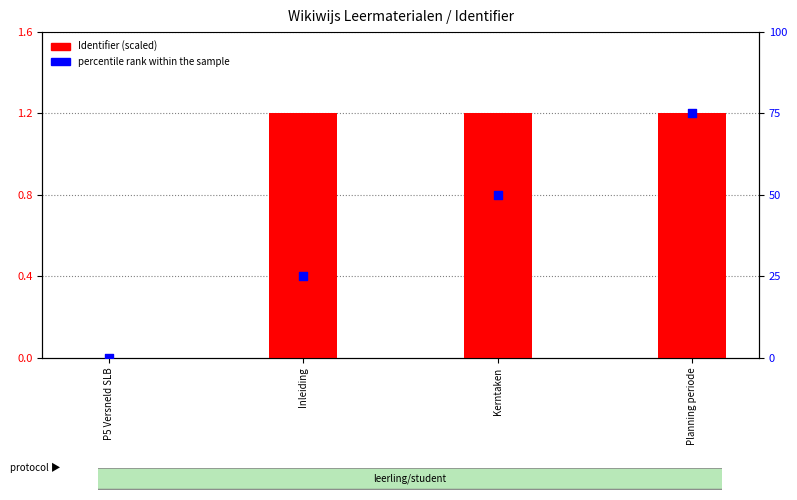

Is the value of percentile rank within the sample at Inleiding greater than the value of Identifier (scaled) at Planning periode?

Yes